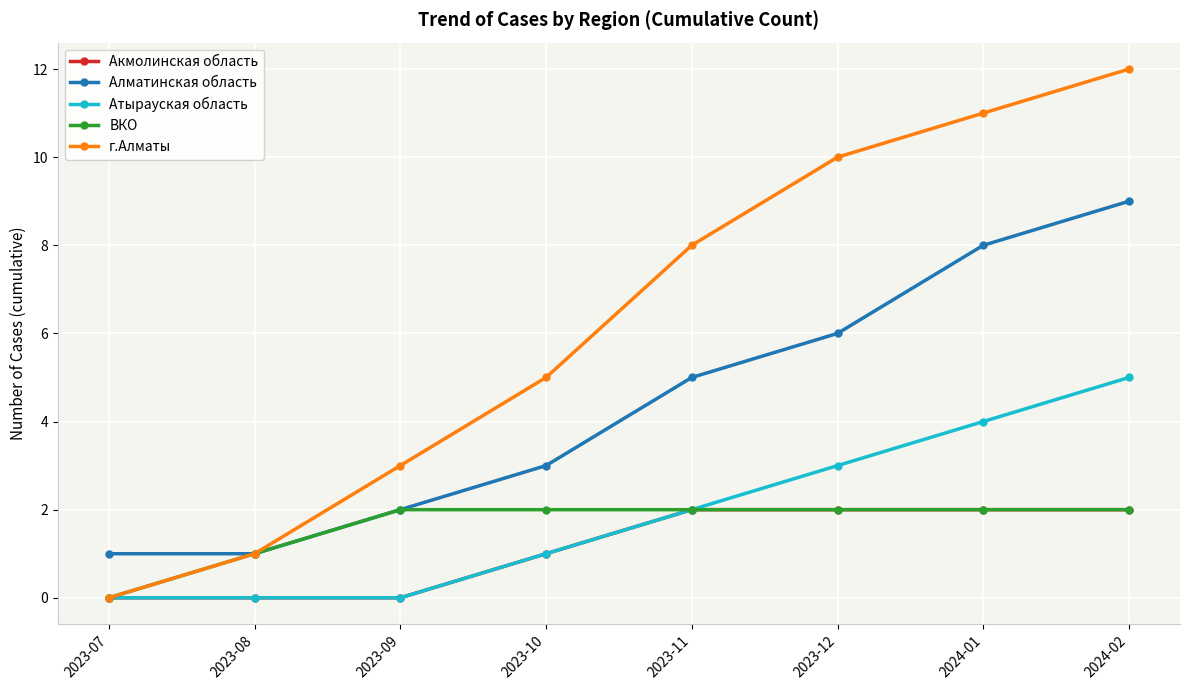

How many distinct data groups are displayed?

5